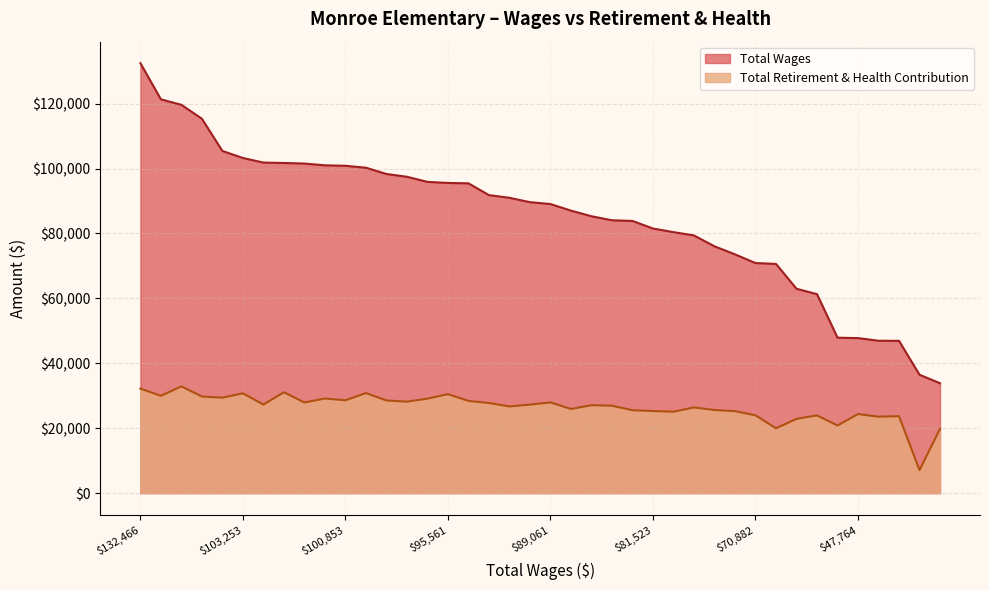

Which has a higher value, 79398 or 33859?

79398